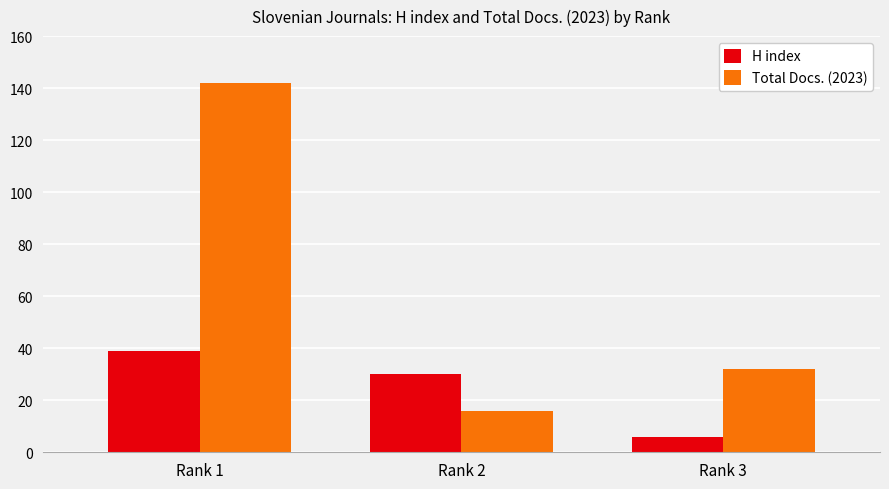

What is the highest value of the H index series?

39